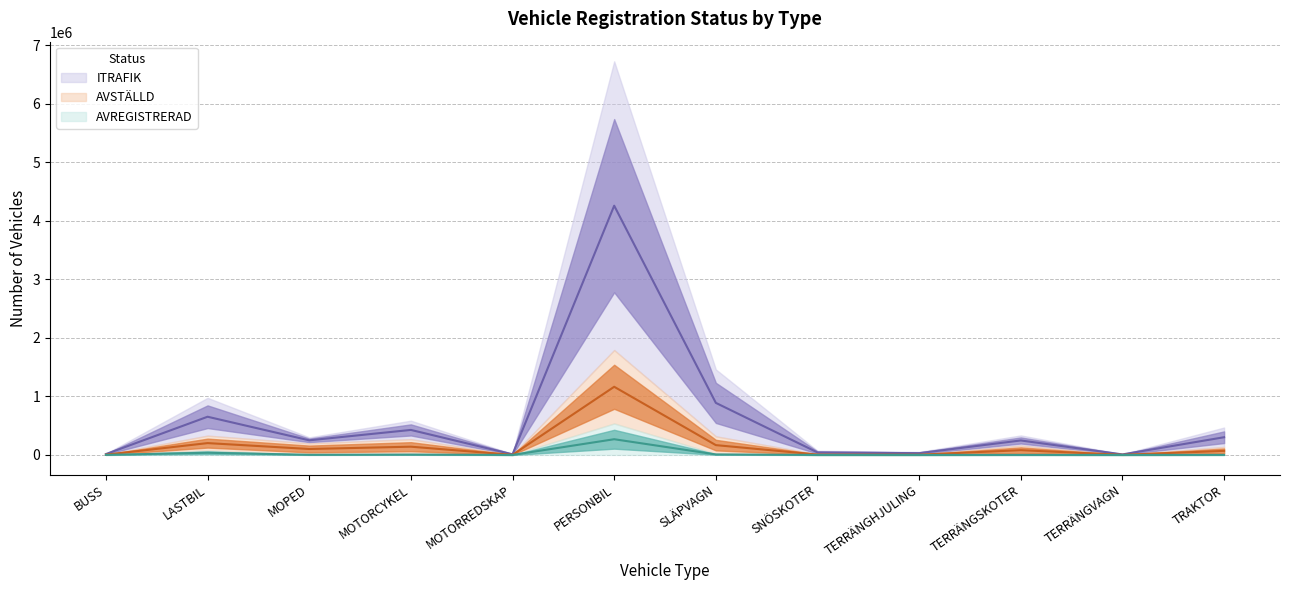

Where does the ITRAFIK series first go above 249589?

LASTBIL